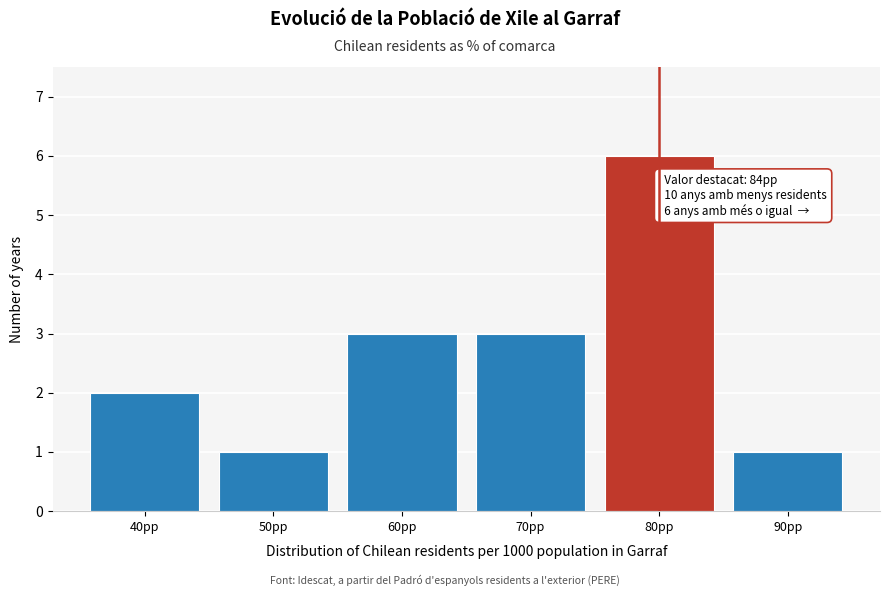

Reading left to right, transcribe all the data shown in this chart.

40pp=2	50pp=1	60pp=3	70pp=3	80pp=6	90pp=1